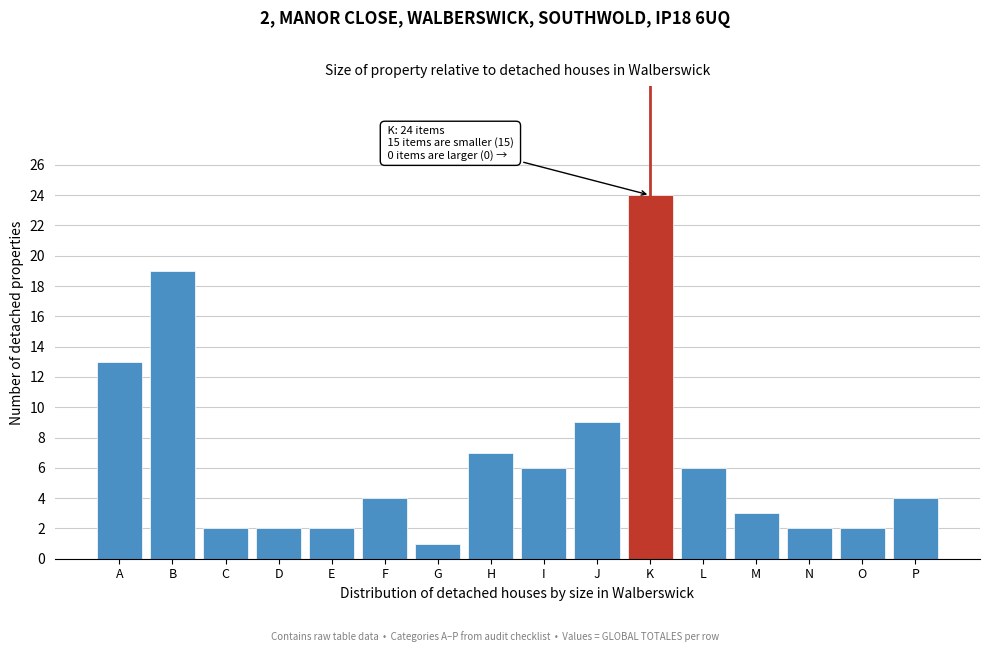

Reading right to left, what are all the values shown in this chart?

4	2	2	3	6	24	9	6	7	1	4	2	2	2	19	13